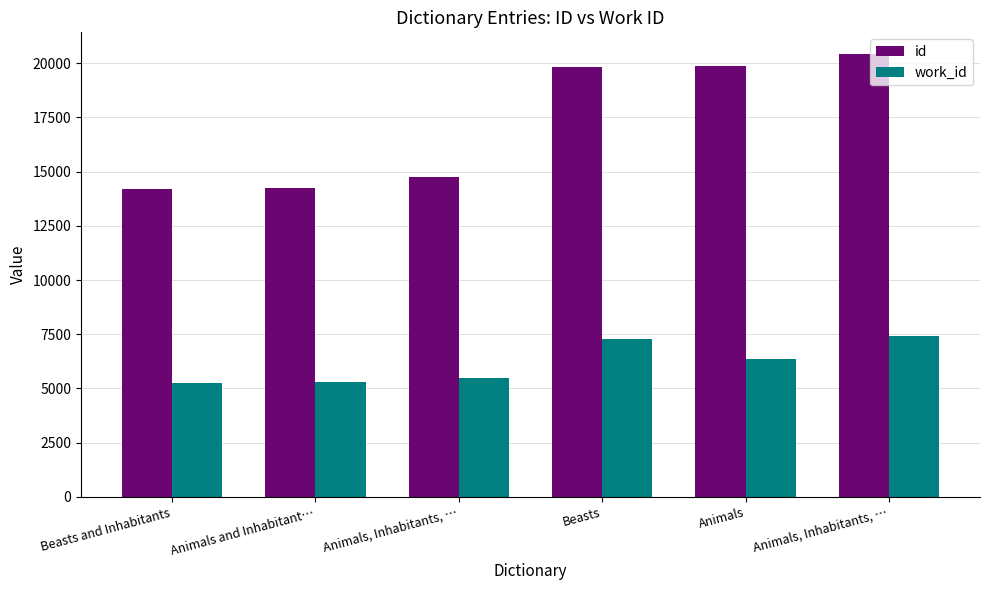

How many series are shown in this chart?

2